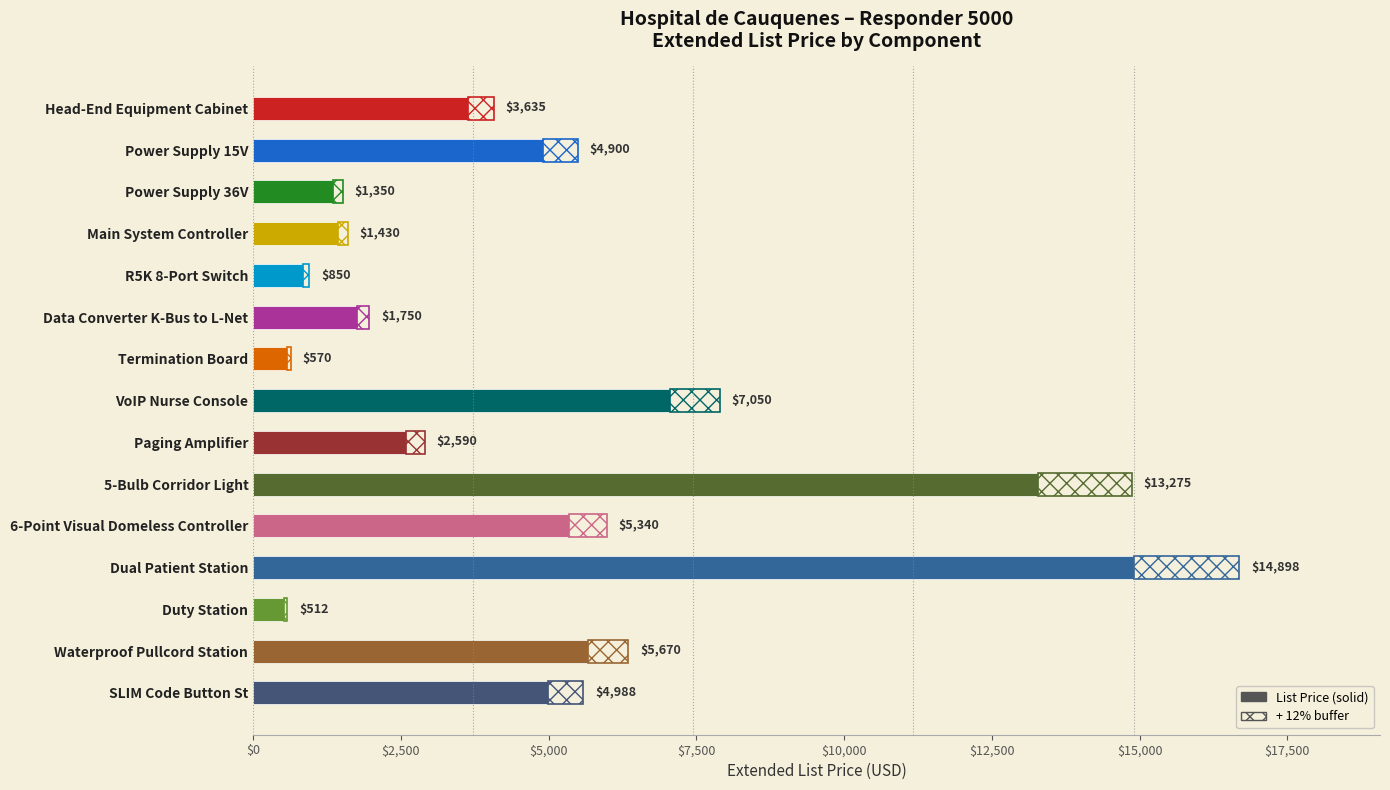

What is the value of the 7th bar from the left?

570.0